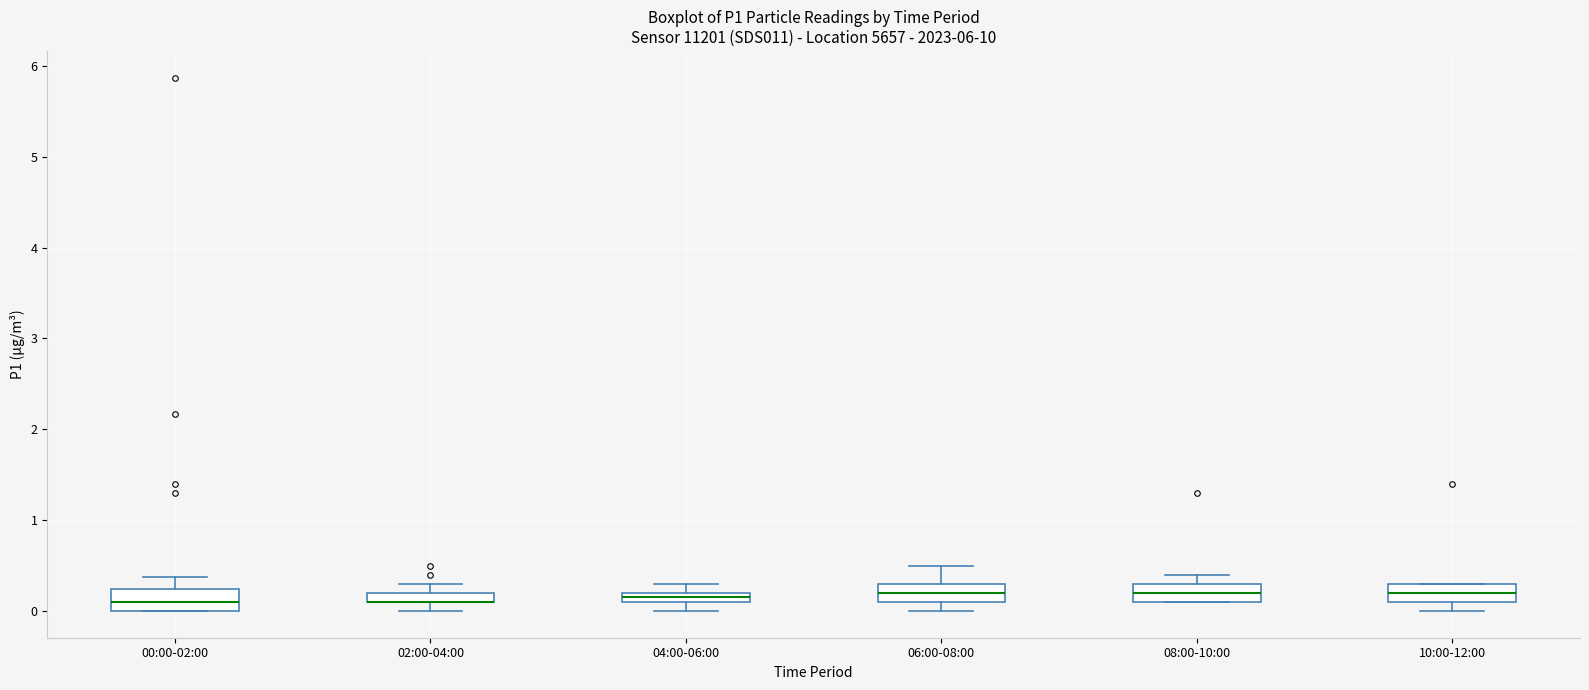

Where is the upper edge of the box for 00:00-02:00 on the y-axis? The values are not printed on the chart, so give them approximately, as read against the axis.

0.2